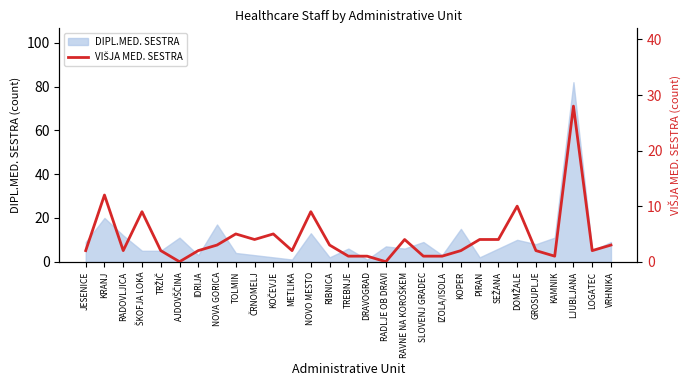

Reading left to right, extract all data points from this chart.

JESENICE=2	KRANJ=12	RADOVLJICA=2	ŠKOFJA LOKA=9	TRŽIČ=2	AJDOVŠČINA=0	IDRIJA=2	NOVA GORICA=3	TOLMIN=5	ČRNOMELJ=4	KOČEVJE=5	METLIKA=2	NOVO MESTO=9	RIBNICA=3	TREBNJE=1	DRAVOGRAD=1	RADLJE OB DRAVI=0	RAVNE NA KOROŠKEM=4	SLOVENJ GRADEC=1	IZOLA/ISOLA=1	KOPER=2	PIRAN=4	SEŽANA=4	DOMŽALE=10	GROSUPLJE=2	KAMNIK=1	LJUBLJANA=28	LOGATEC=2	VRHNIKA=3